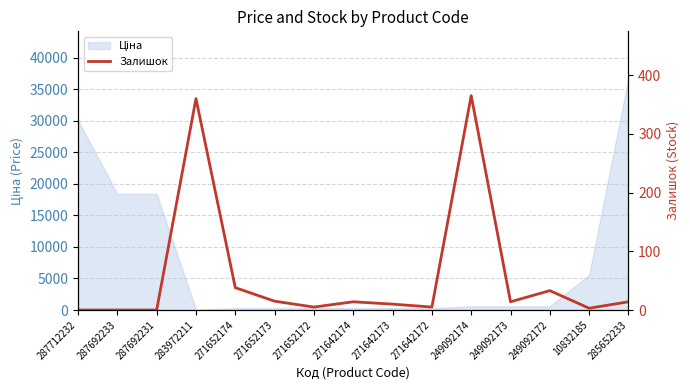

What is the value of the 5th point from the left?

38